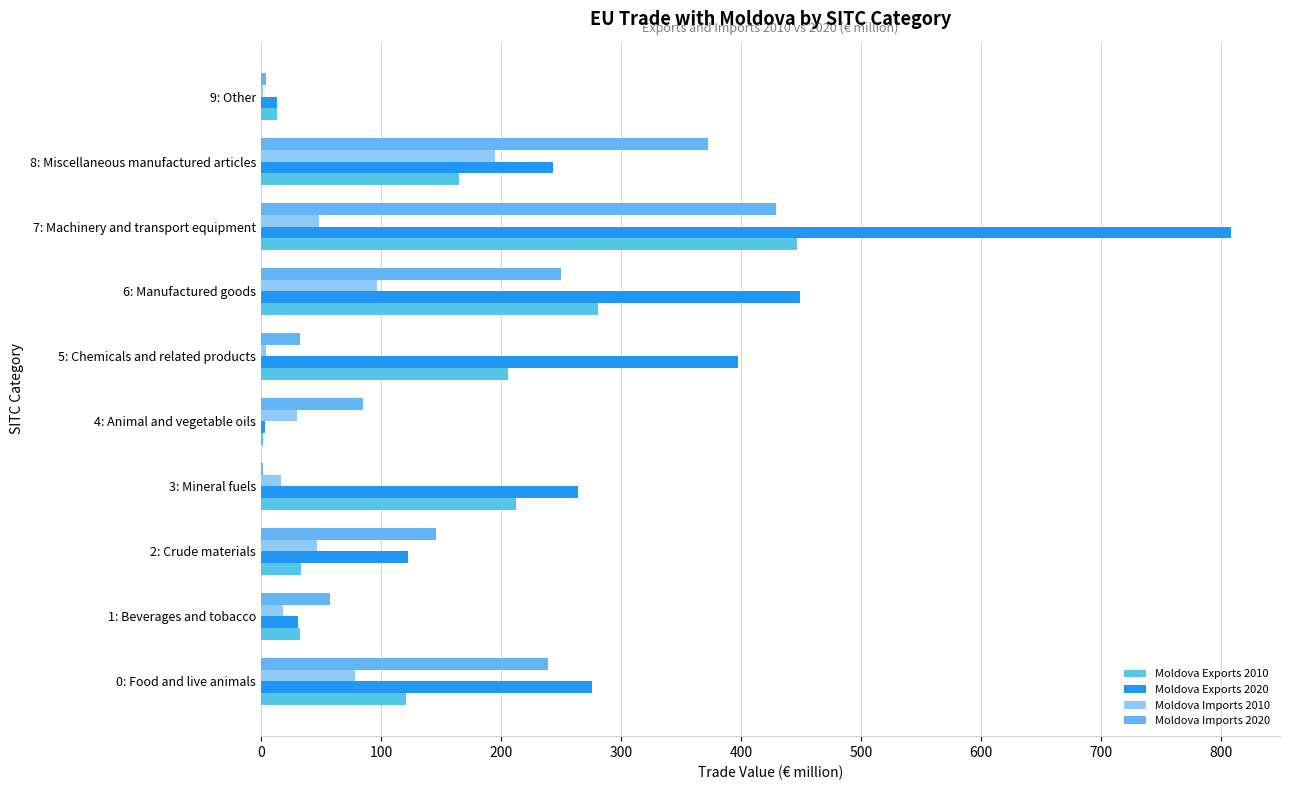

What are all the series names shown in the legend?

Moldova Exports 2010, Moldova Exports 2020, Moldova Imports 2010, Moldova Imports 2020